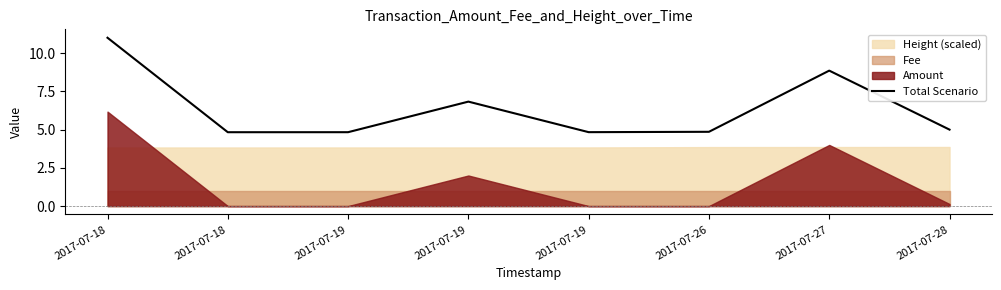

Rank the categories by value from lowest to highest.

2017-07-18, 2017-07-19, 2017-07-19, 2017-07-26, 2017-07-28, 2017-07-19, 2017-07-27, 2017-07-18